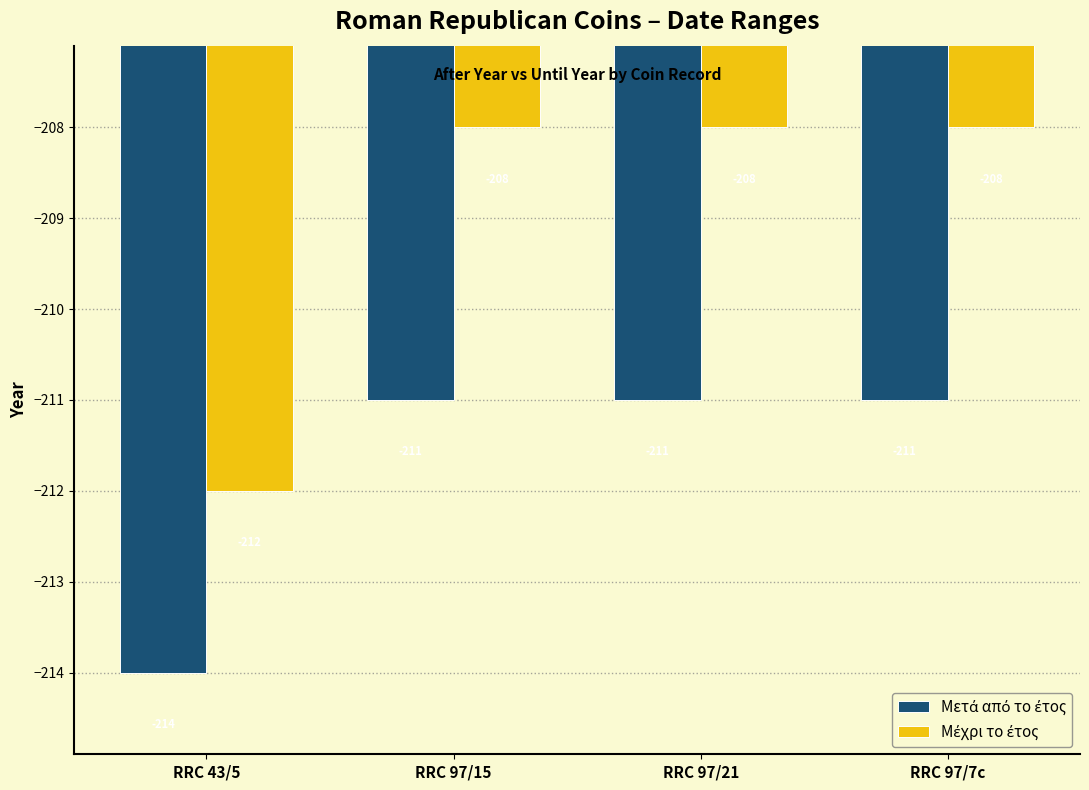

At how many categories does at least one series exceed -213?

4